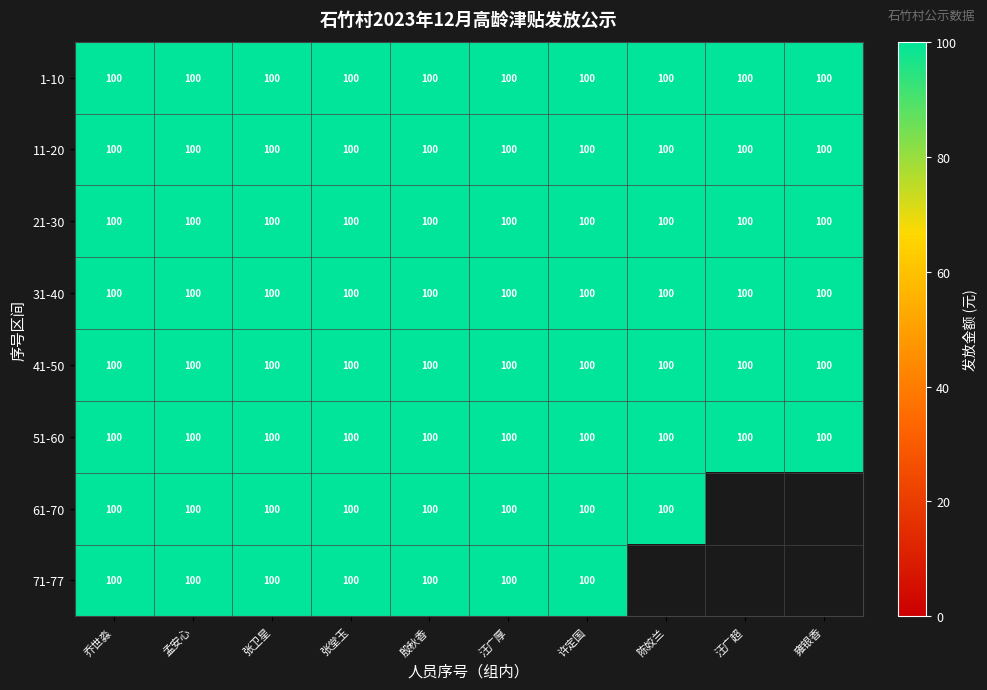

Is it true that 21-30 equals 23 at 4?

False